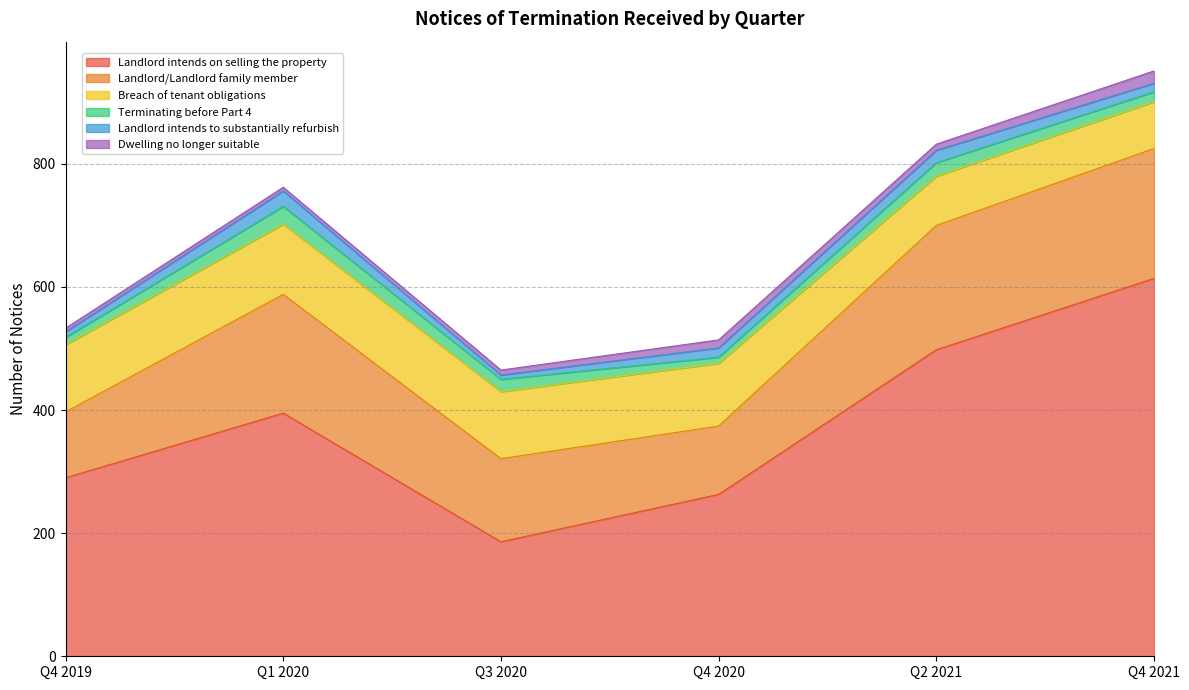

The Terminating before Part 4 series shows 16 at Q4 2021. True or false?

True